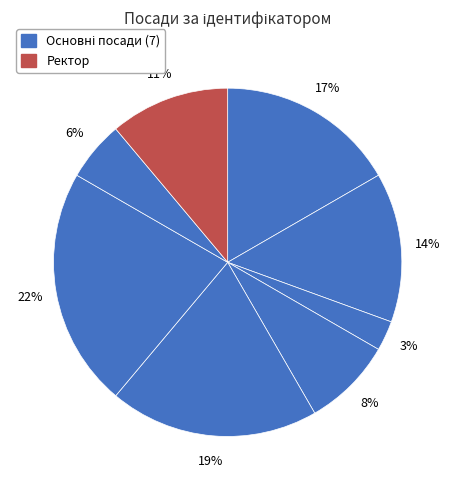

How many slices are in this pie chart?

8